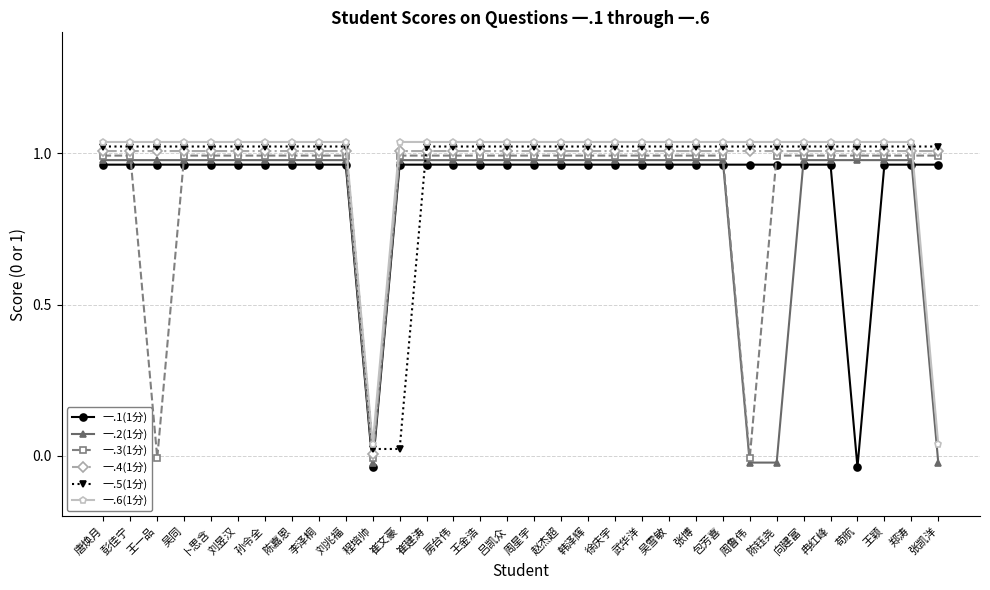

Which category has the highest value in the 一.1(1分) series?

唐焕月